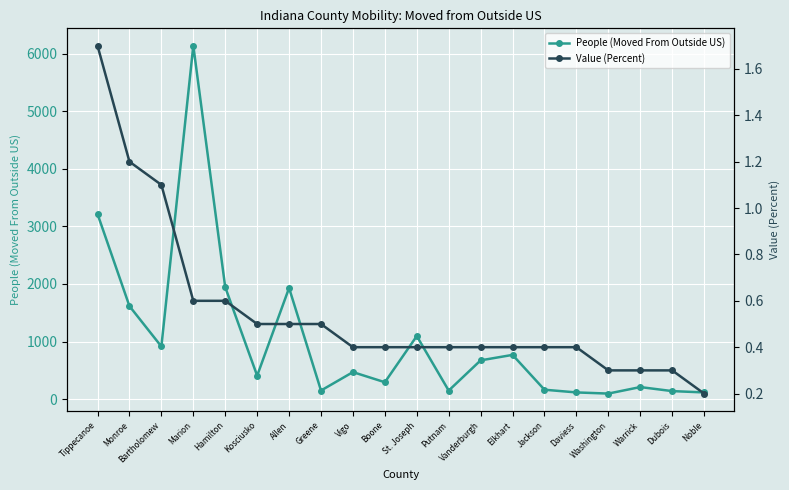

At which category does People (Moved From Outside US) reach its first local peak?

Marion